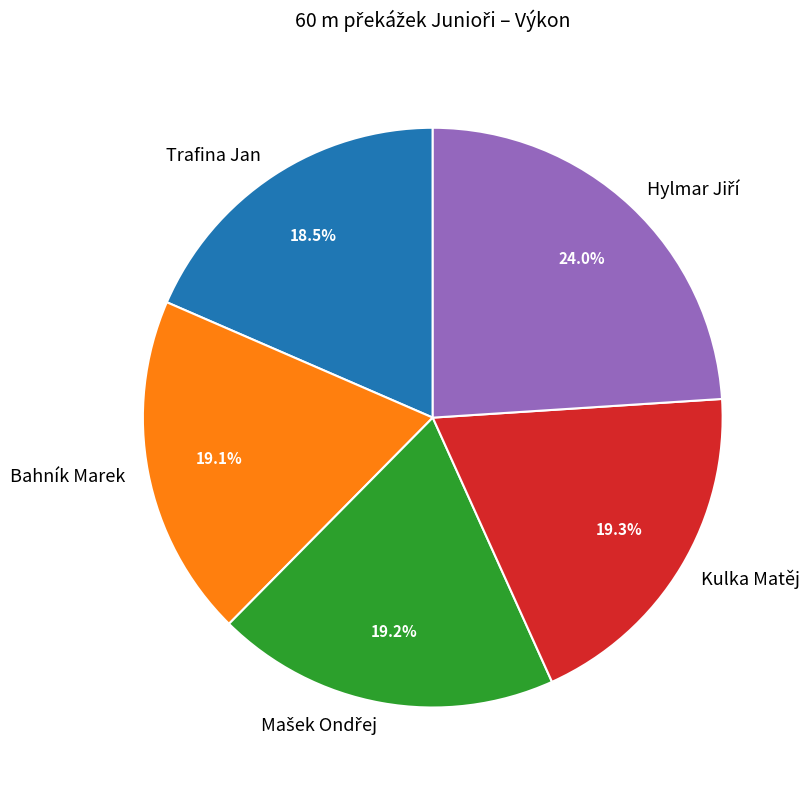

How much of the chart is everything except Bahník Marek?

80.9%